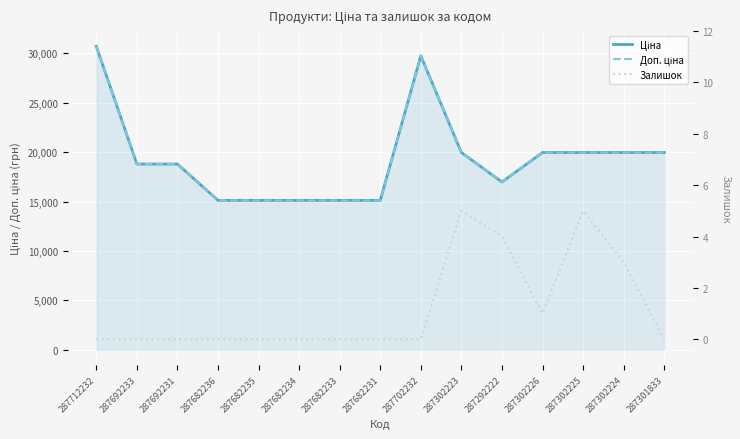

At how many categories does at least one series exceed 8754?

15